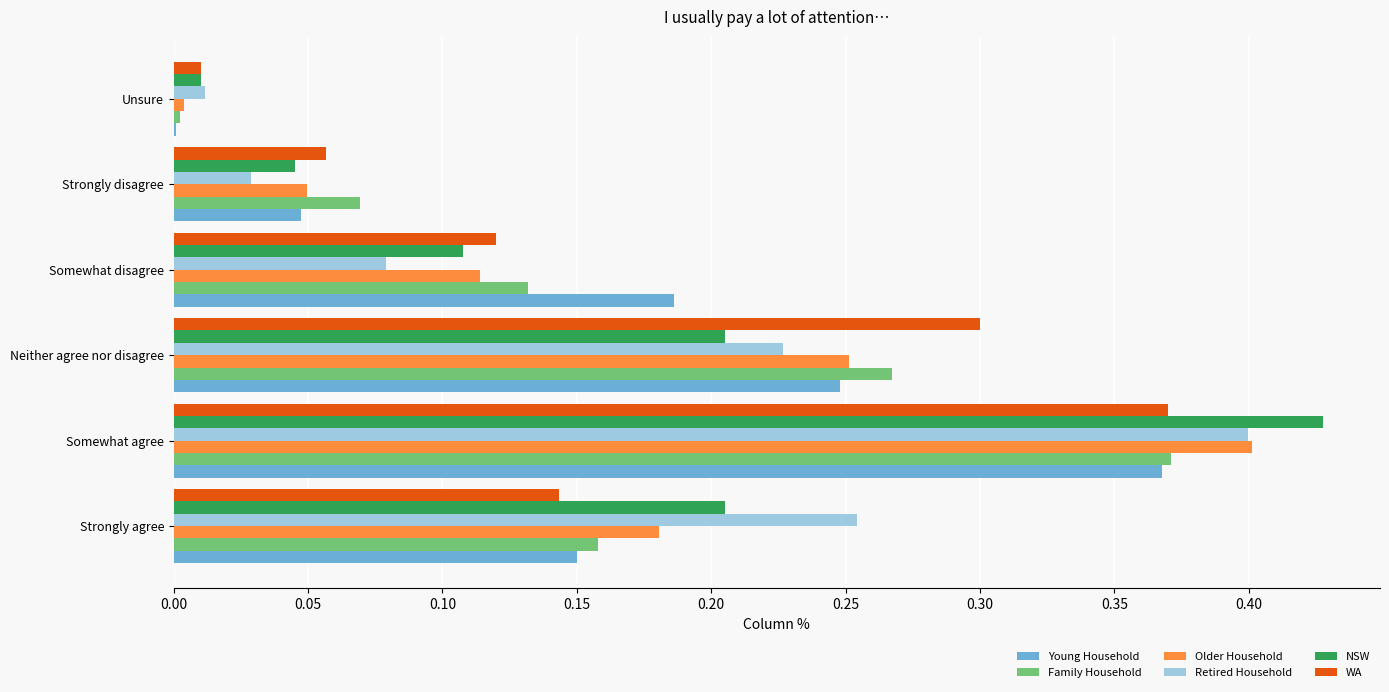

What is the sum of all Family Household values?

1.0